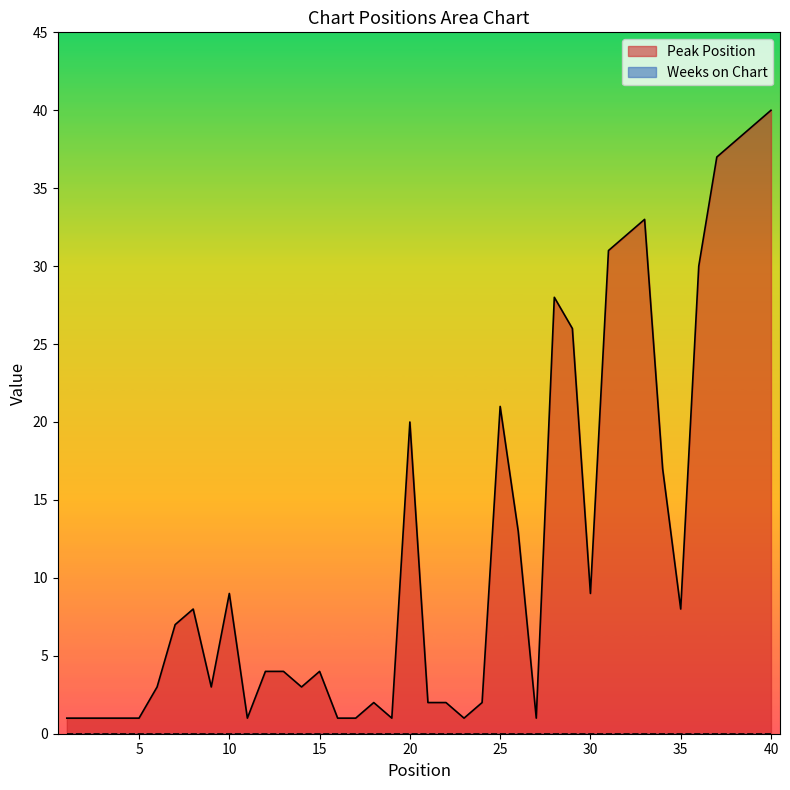

True or false: there are more than 2 points higher than both neighbors.

True